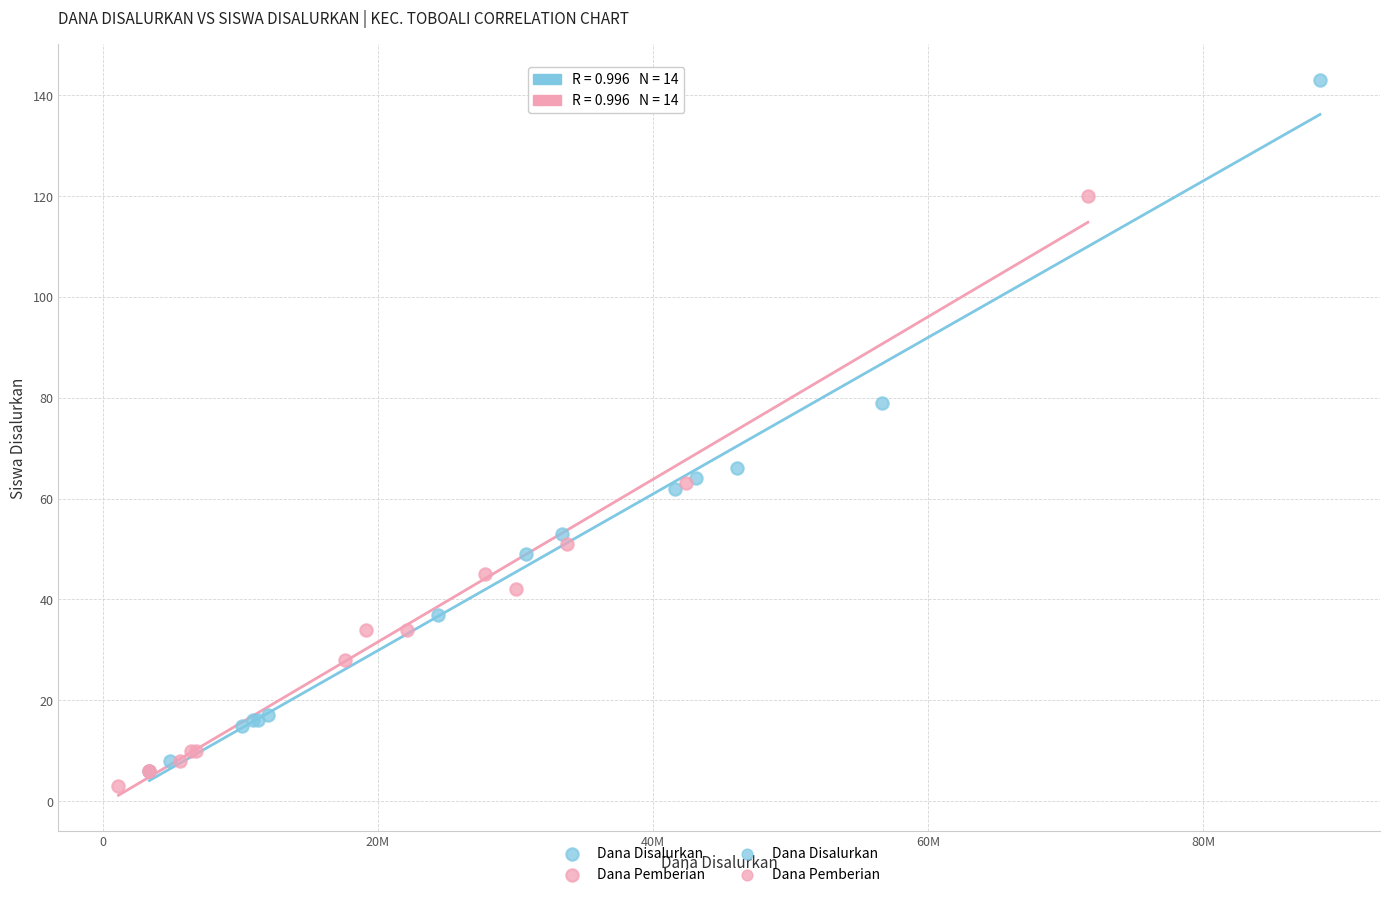

Which series has the largest Y range (max minus min)?

Dana Disalurkan